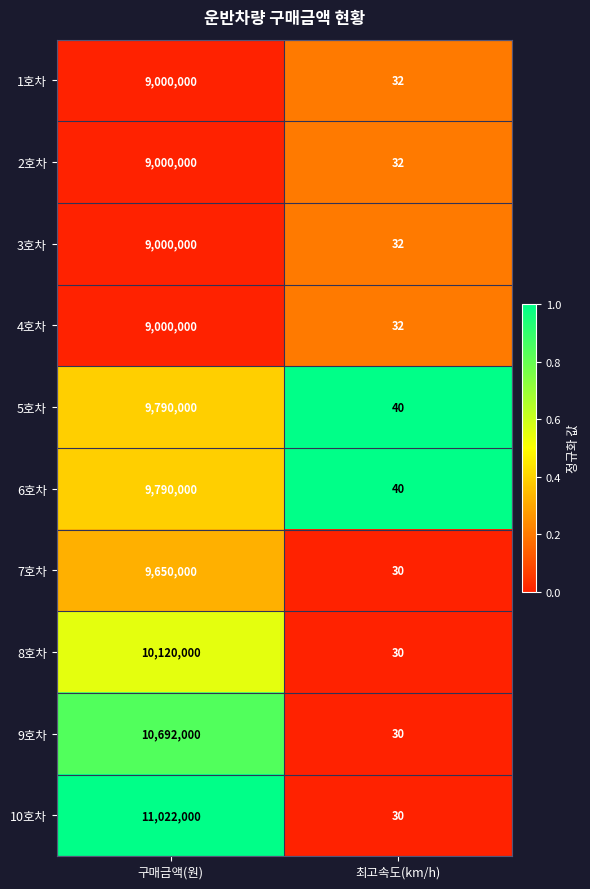

The 5호차 series shows 16079560 at 구매금액(원). True or false?

False